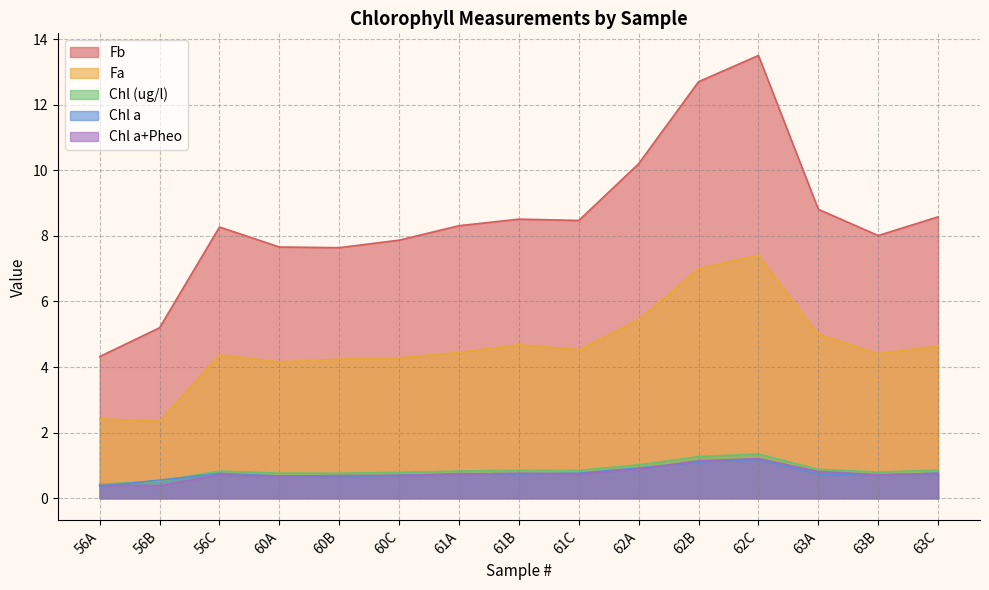

The value of Chl a at 56A is 0.1. True or false?

False